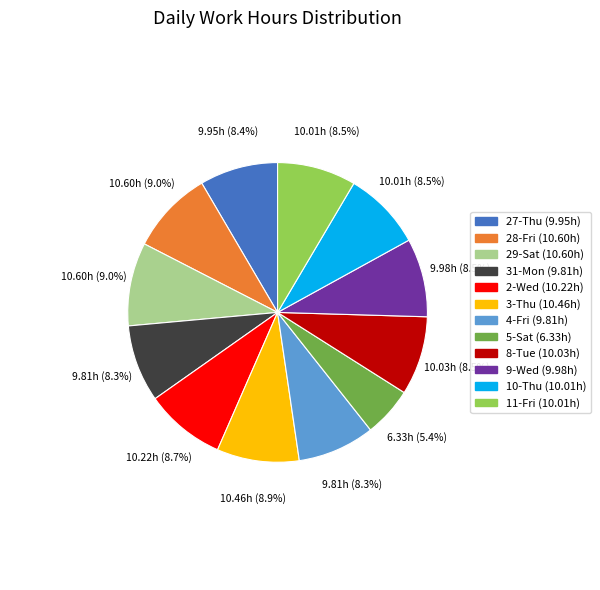

Count the number of slices in the pie.

12